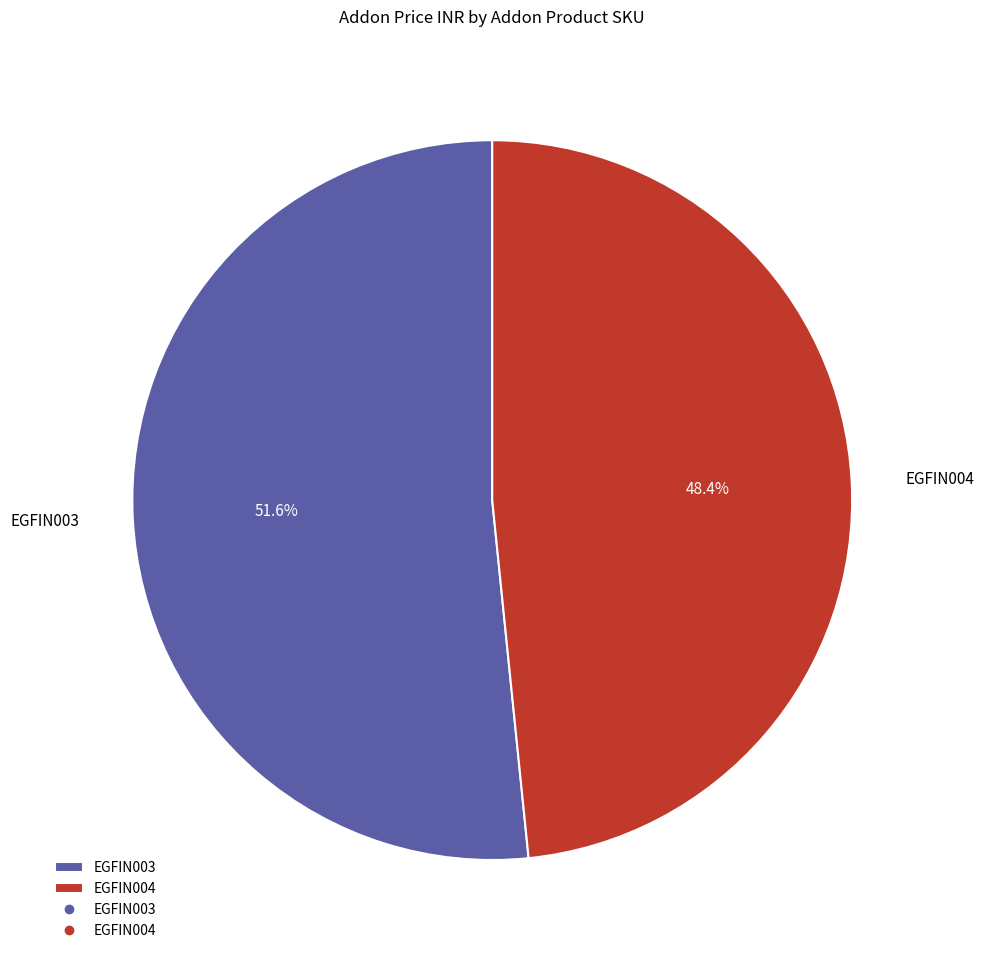

Which slice is the smallest?

EGFIN004